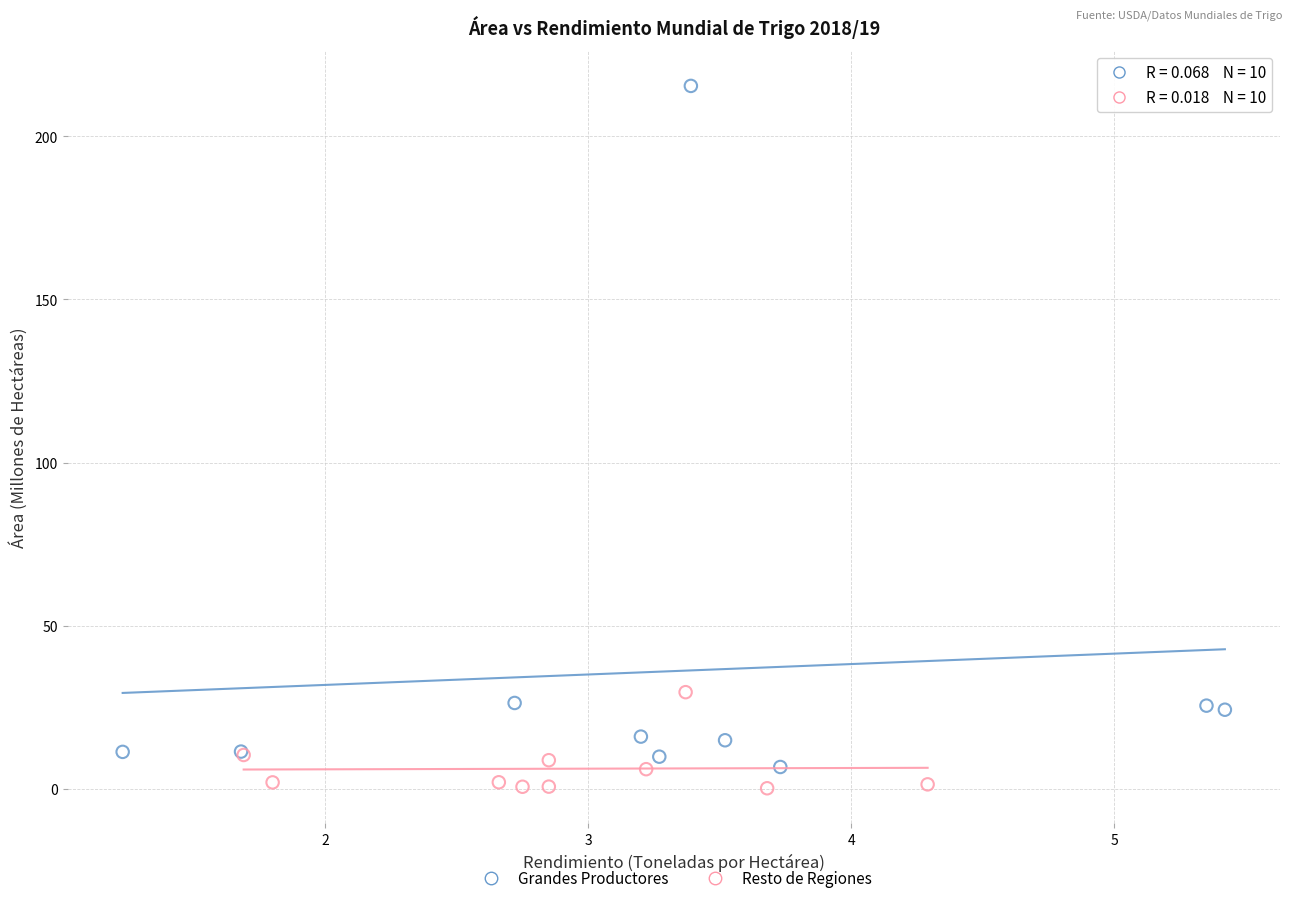

Which series reaches the maximum Y coordinate?

Grandes Productores